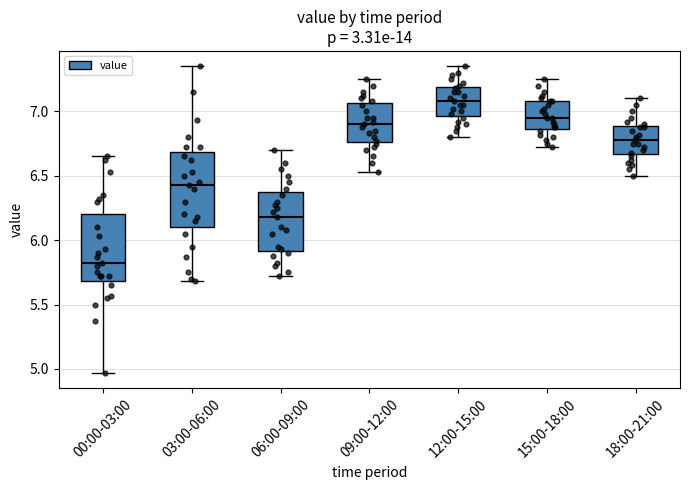

Comparing the boxes themselves (not the whiskers), which one is the tallest?

03:00-06:00